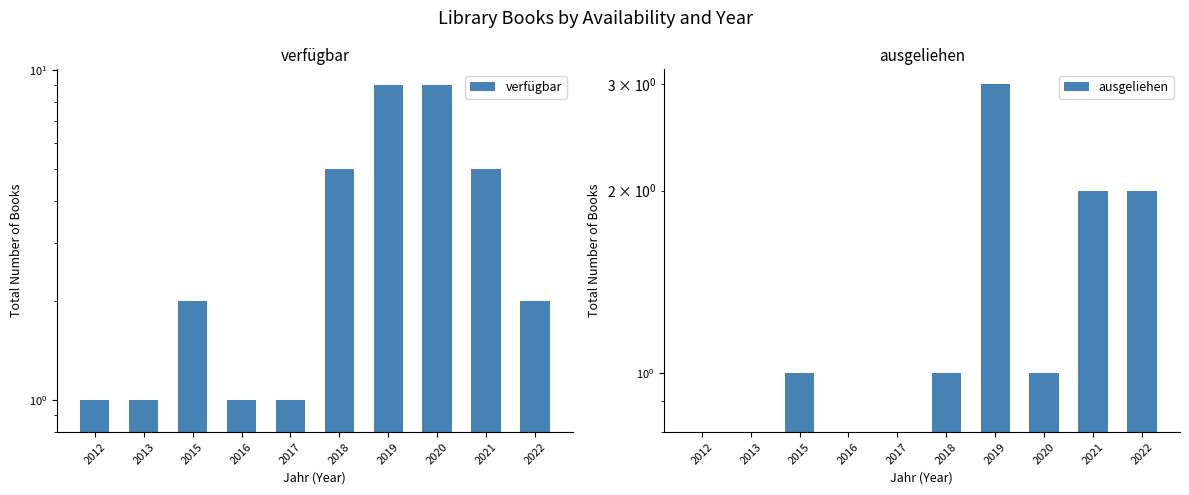

What is the value of the ausgeliehen bar at the 10th from the left?

2